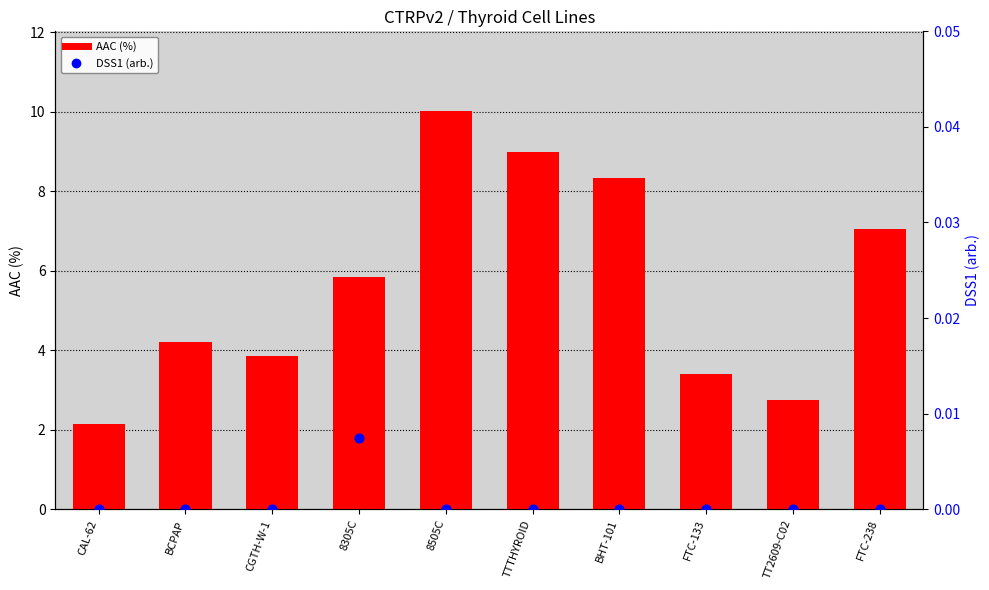

Which series contains the highest Y value?

AAC (%)